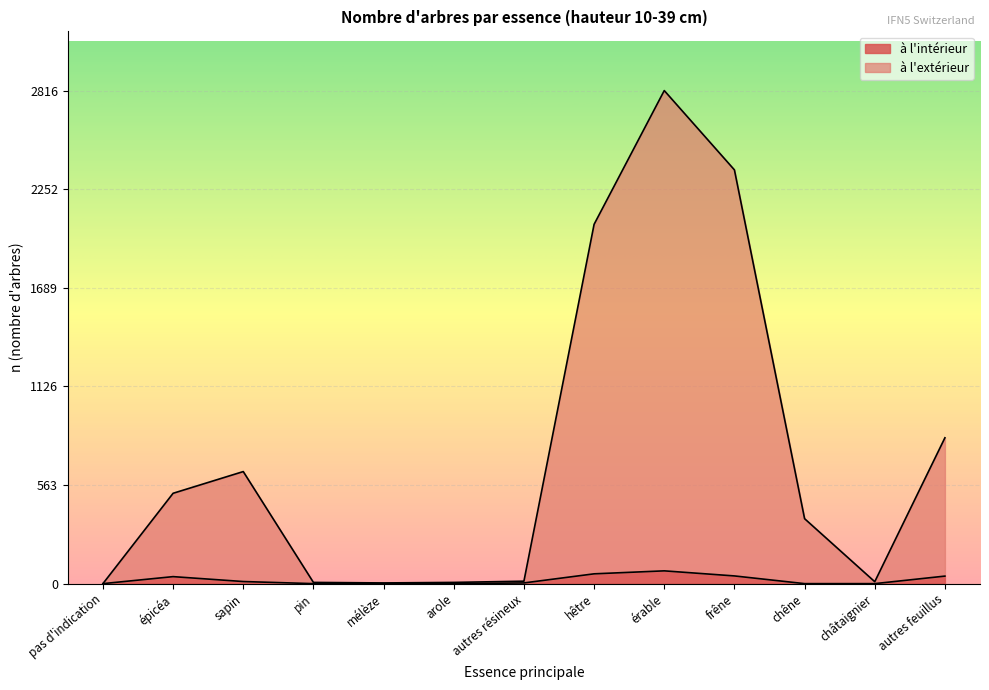

Rank the series at mélèze from lowest to highest value.

à l'intérieur, à l'extérieur